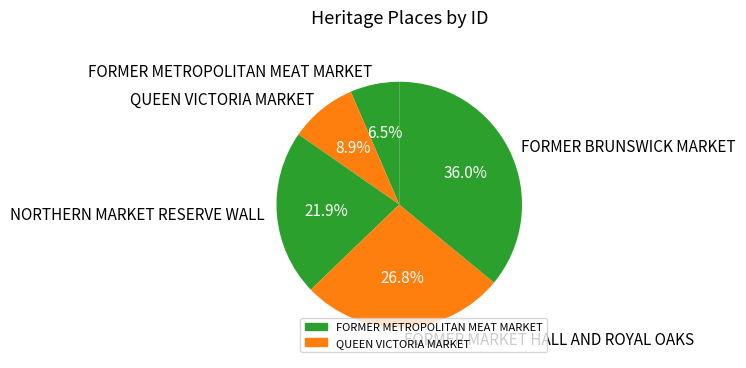

Combined, what portion of the pie is FORMER MARKET HALL AND ROYAL OAKS and NORTHERN MARKET RESERVE WALL?

48.7%